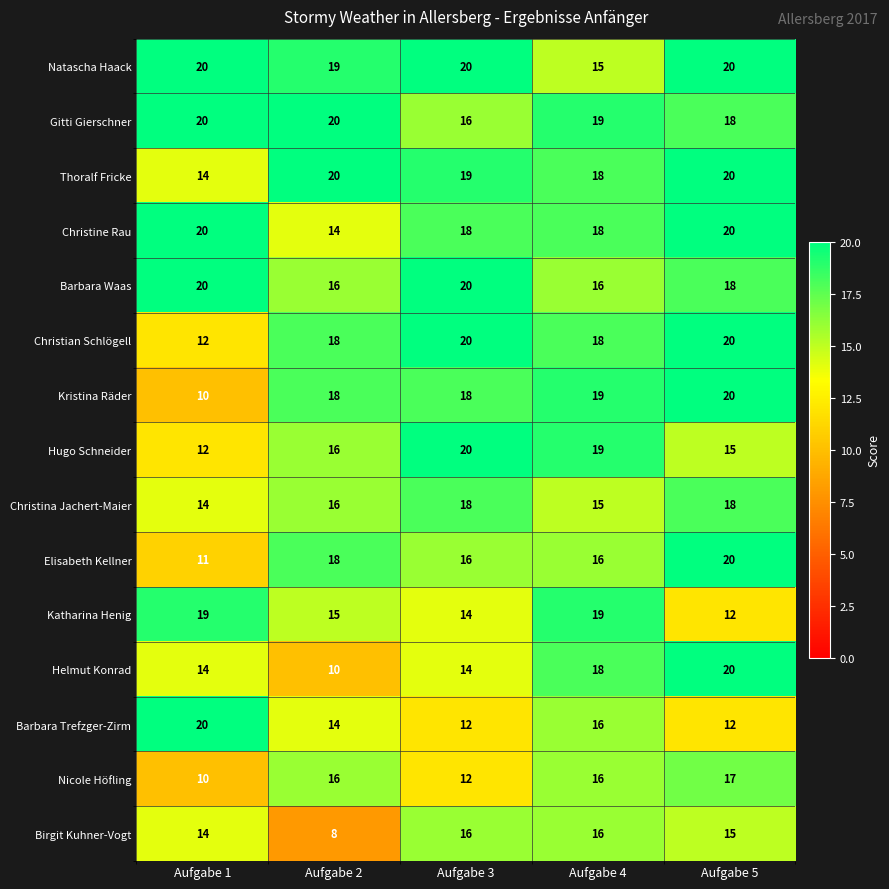

What is the greatest value displayed?

20